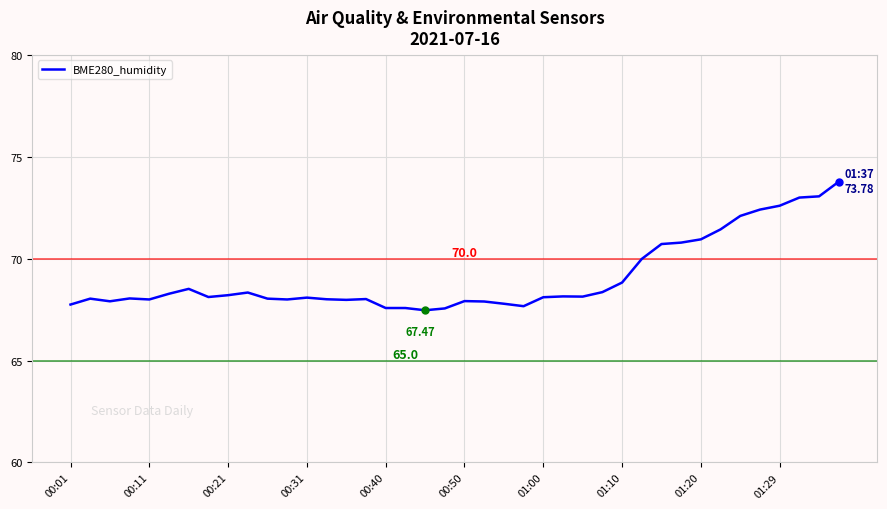

What is the difference between the maximum and minimum values?

6.3